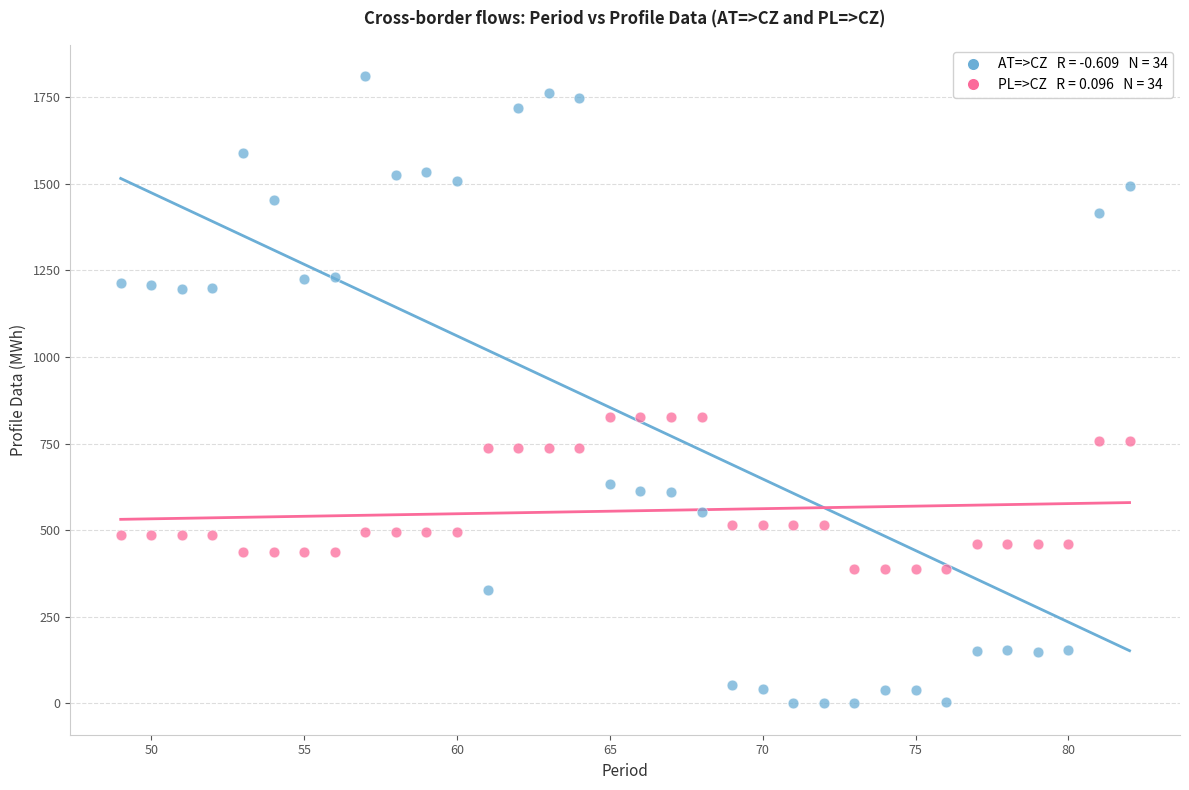

Across all data points, what is the range of Y values (max minus min)?

1810.8